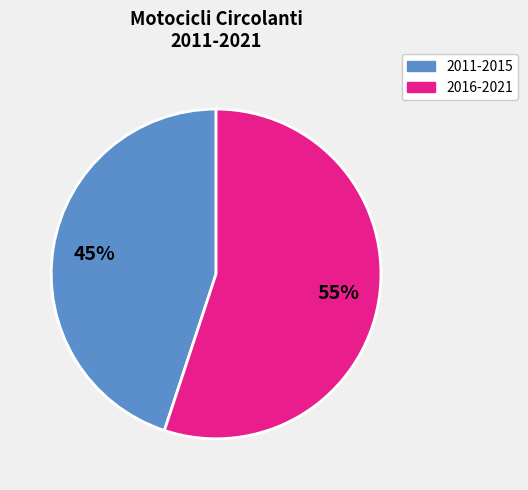

To the nearest percent, what is the difference between the largest and smallest slice percentages?

10%